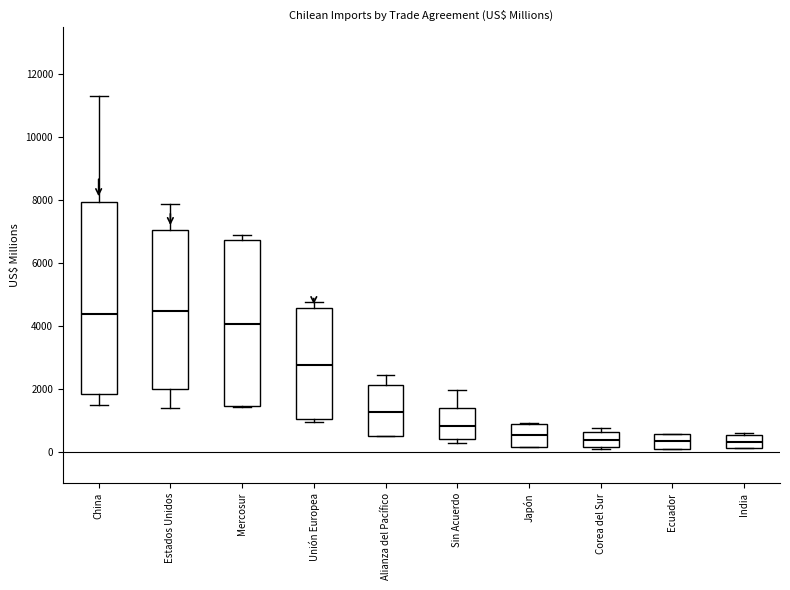

Where does the median line of the box for India sit on the y-axis? The values are not printed on the chart, so give them approximately, as read against the axis.

400